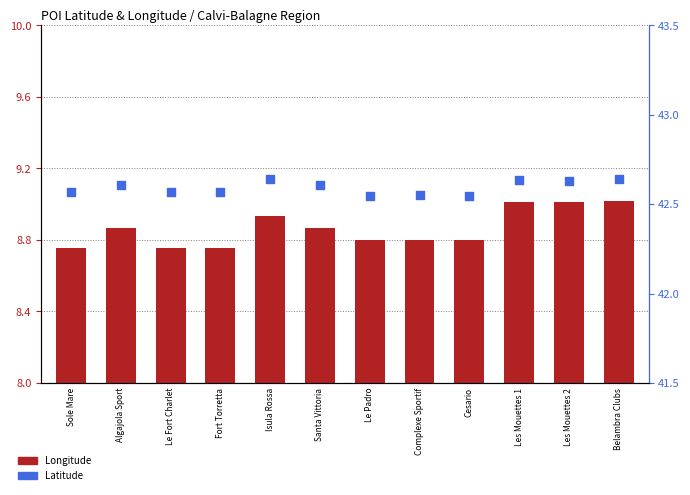

Is the value of Latitude at Le Padro greater than the value of Longitude at Isula Rossa?

Yes